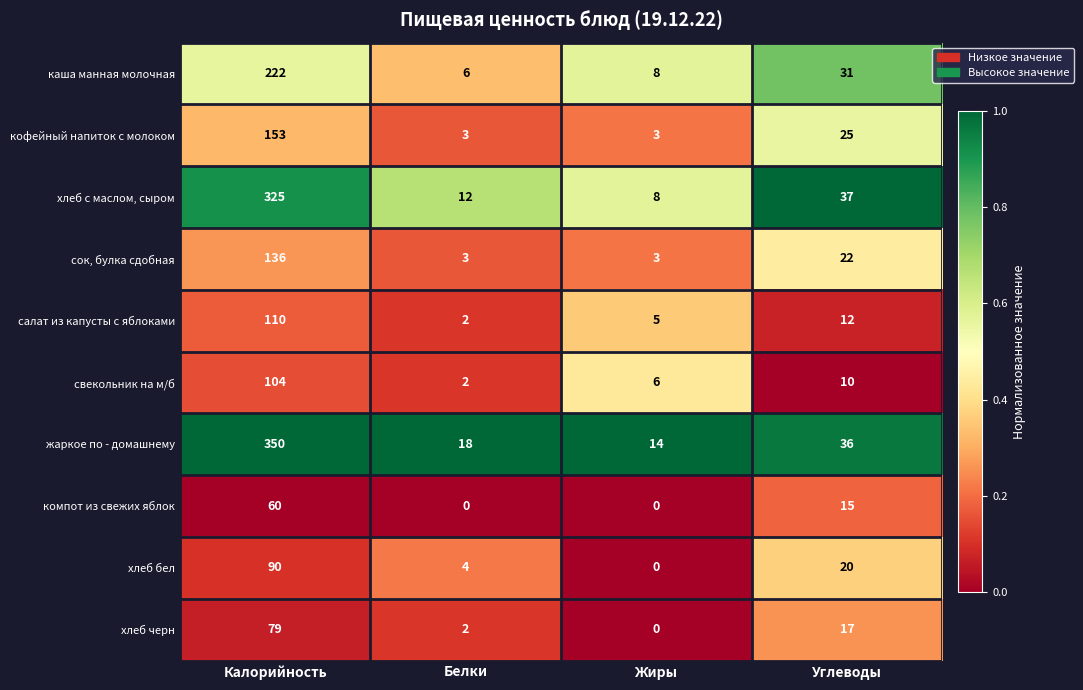

How many series are shown in this chart?

10